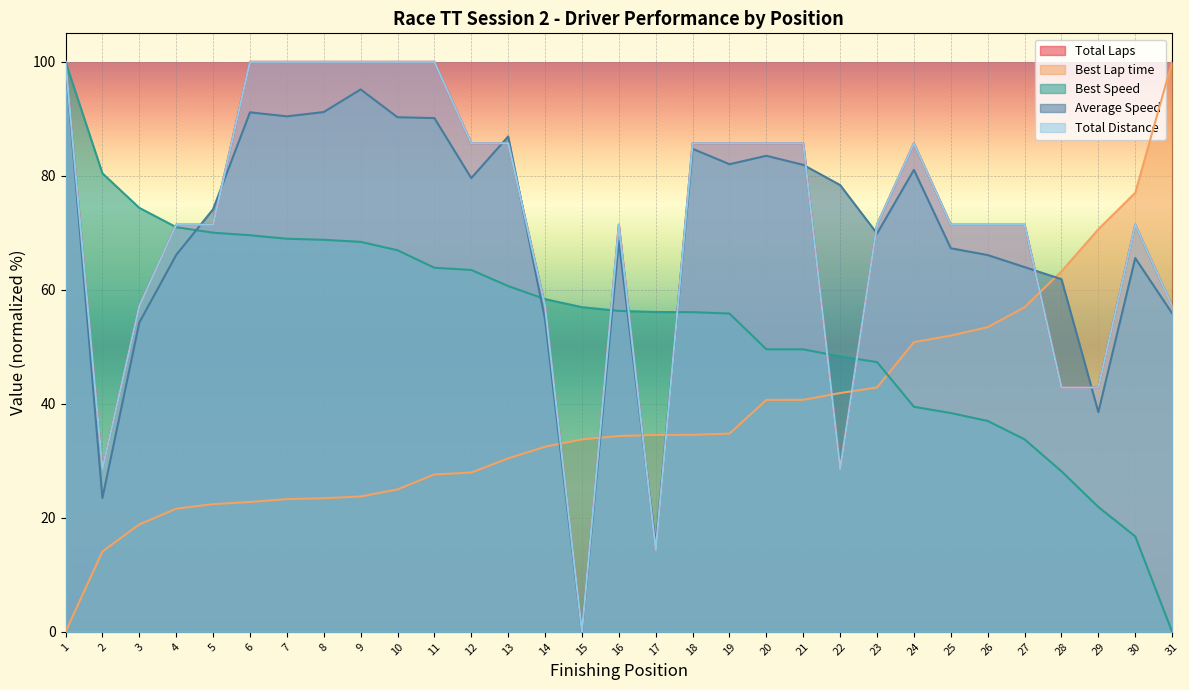

Does the chart display data point markers on the line(s)?

No